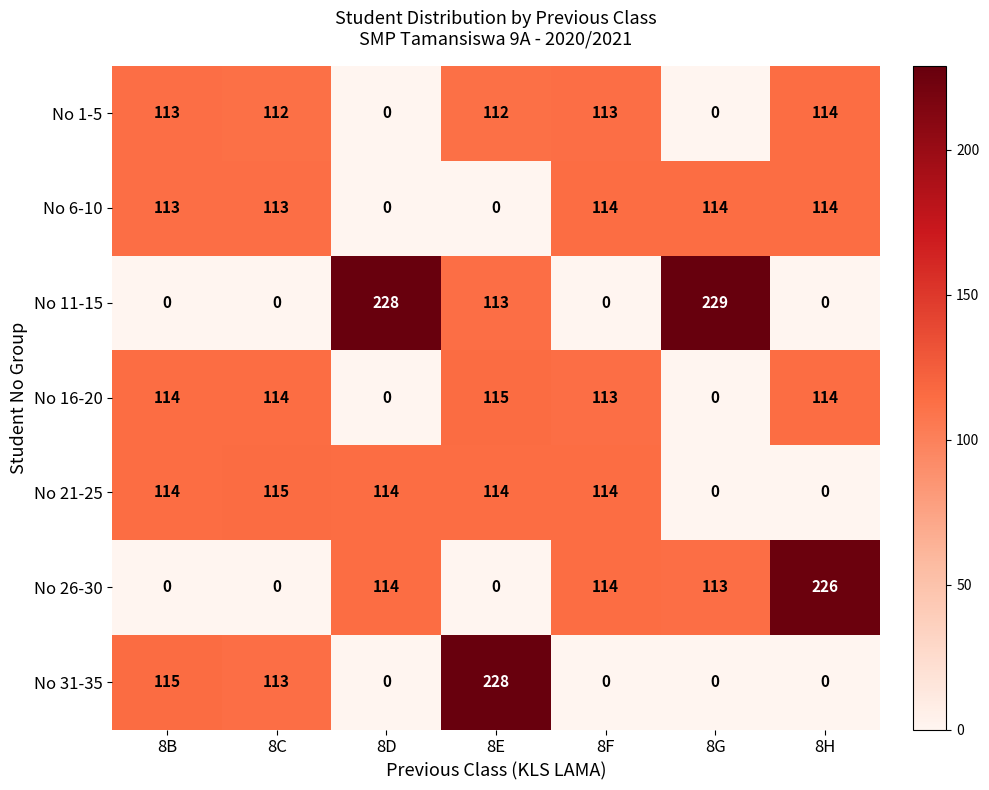

At which label is No 16-20 closest to 57?

8F